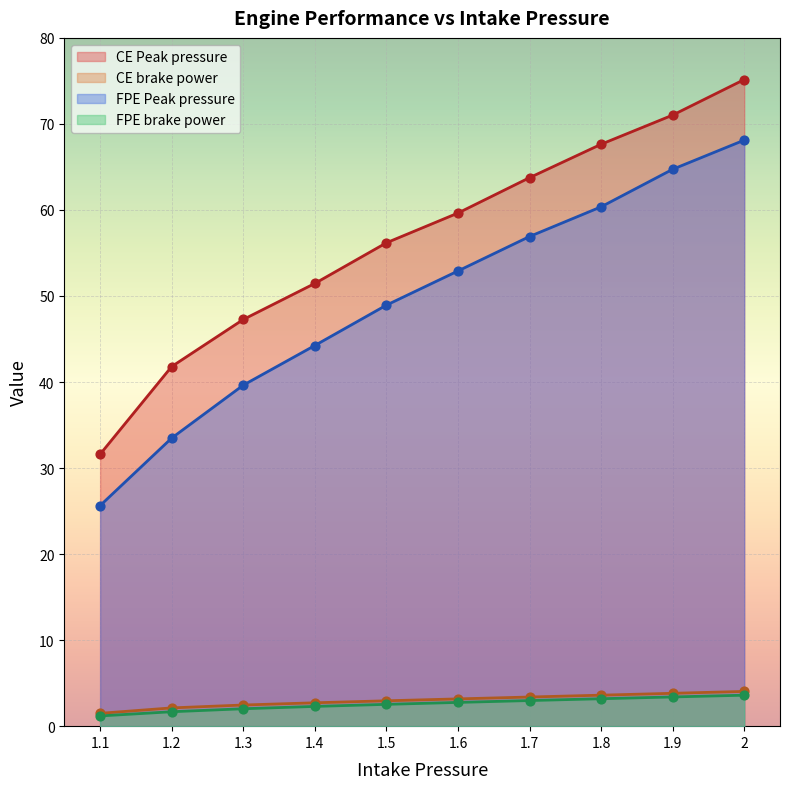

Is the value of CE brake power at 1.2 greater than the value of CE Peak pressure at 1.1?

No